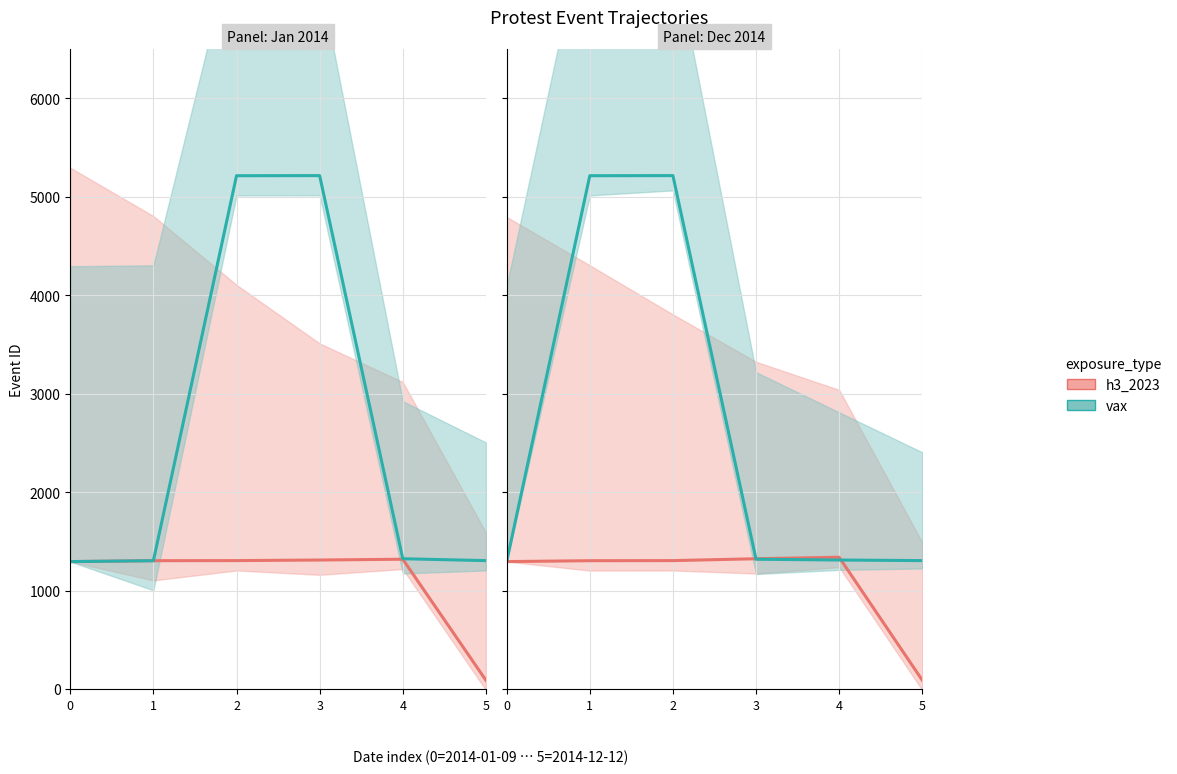

The h3_2023 series shows 2210 at 0. True or false?

False